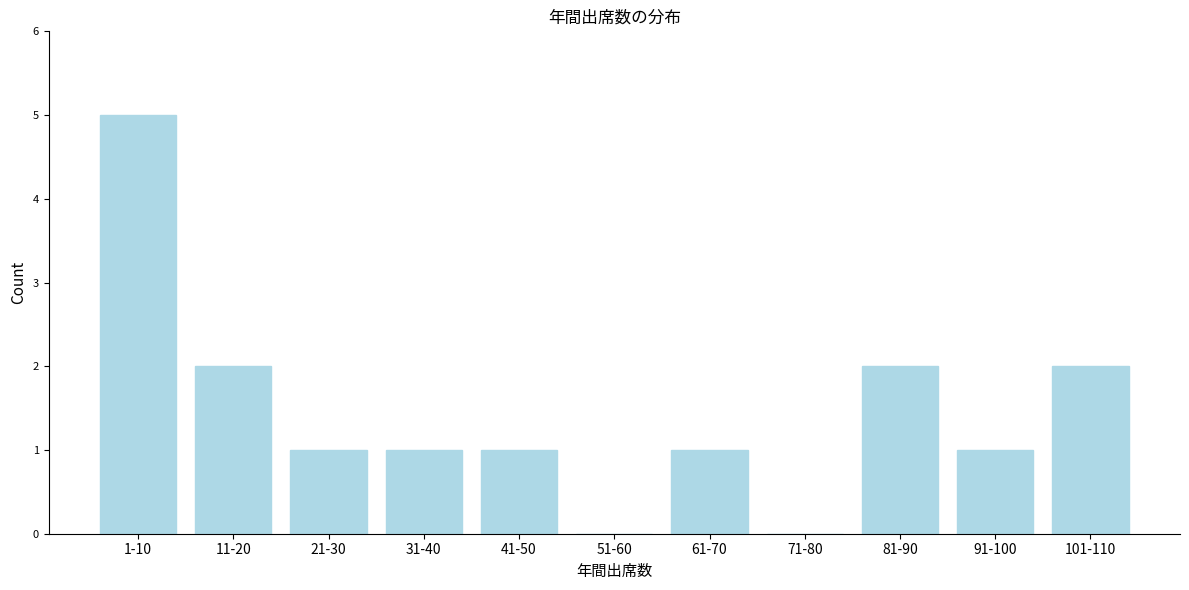

Reading left to right, extract all data points from this chart.

1-10=5	11-20=2	21-30=1	31-40=1	41-50=1	51-60=0	61-70=1	71-80=0	81-90=2	91-100=1	101-110=2